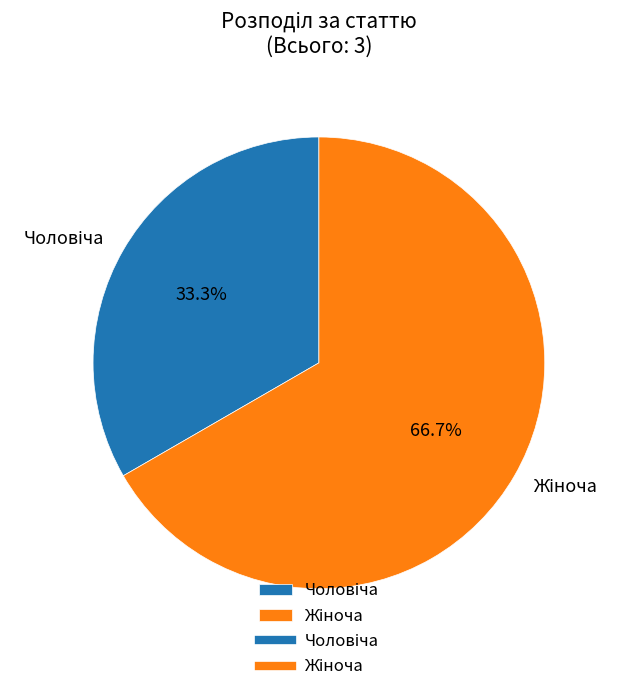

Does any single category account for the majority?

Yes